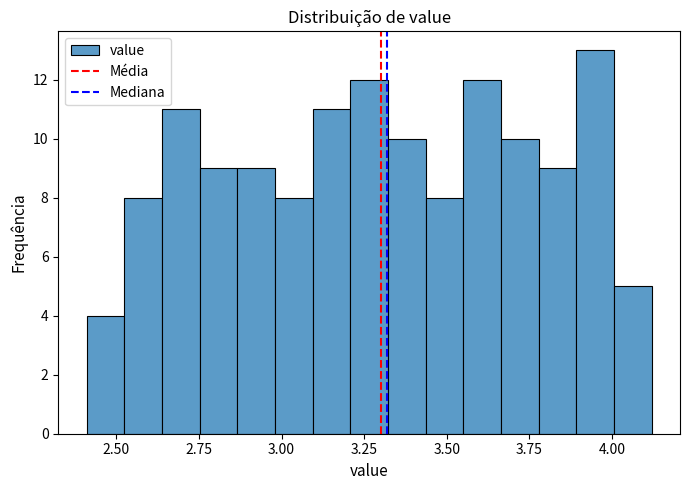

Around what value on the x-axis is the tallest bar? Give the approximate position of its centre, as read against the axis.

3.95